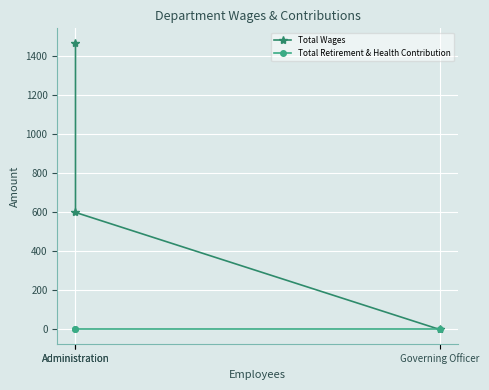

Which series has the largest total across all categories?

Total Wages